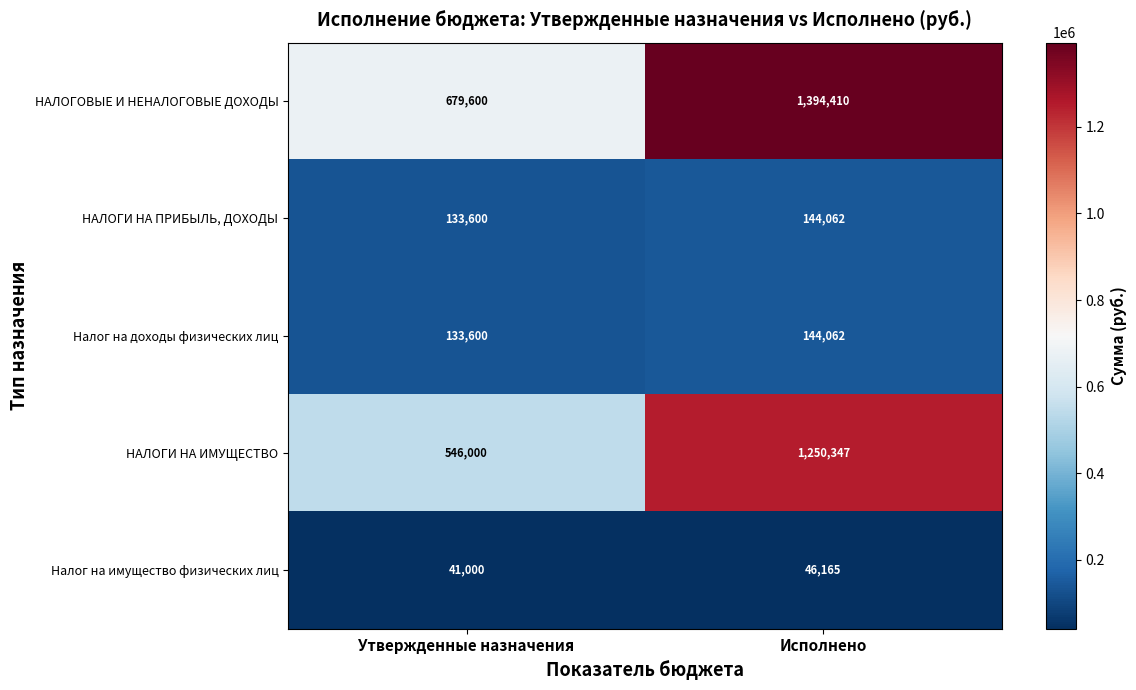

Read the НАЛОГОВЫЕ И НЕНАЛОГОВЫЕ ДОХОДЫ value at Утвержденные назначения, to the nearest 10.

679600